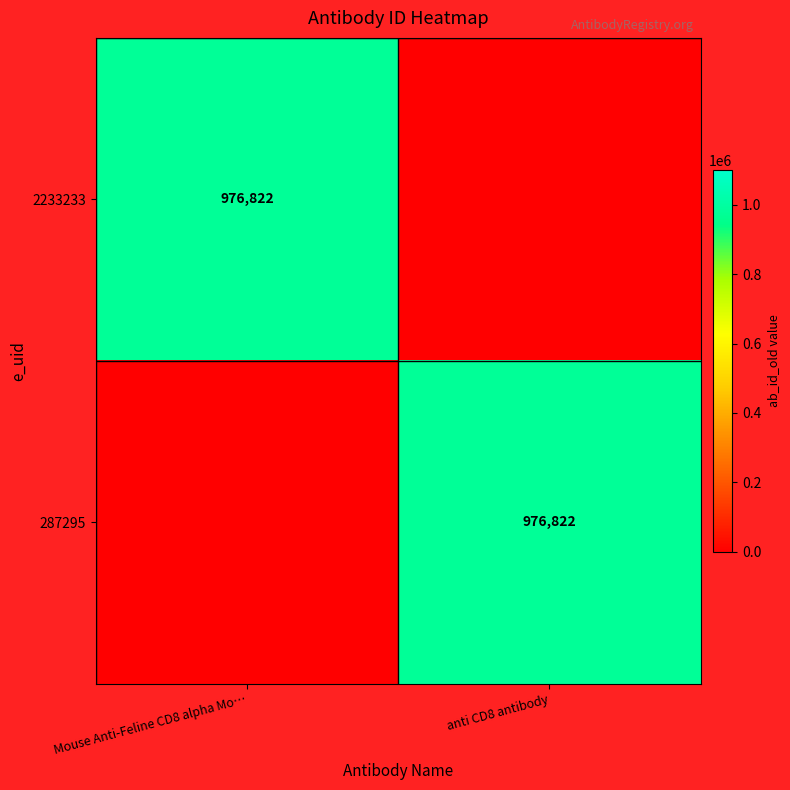

The 287295 series shows 976822 at anti CD8 antibody. True or false?

True